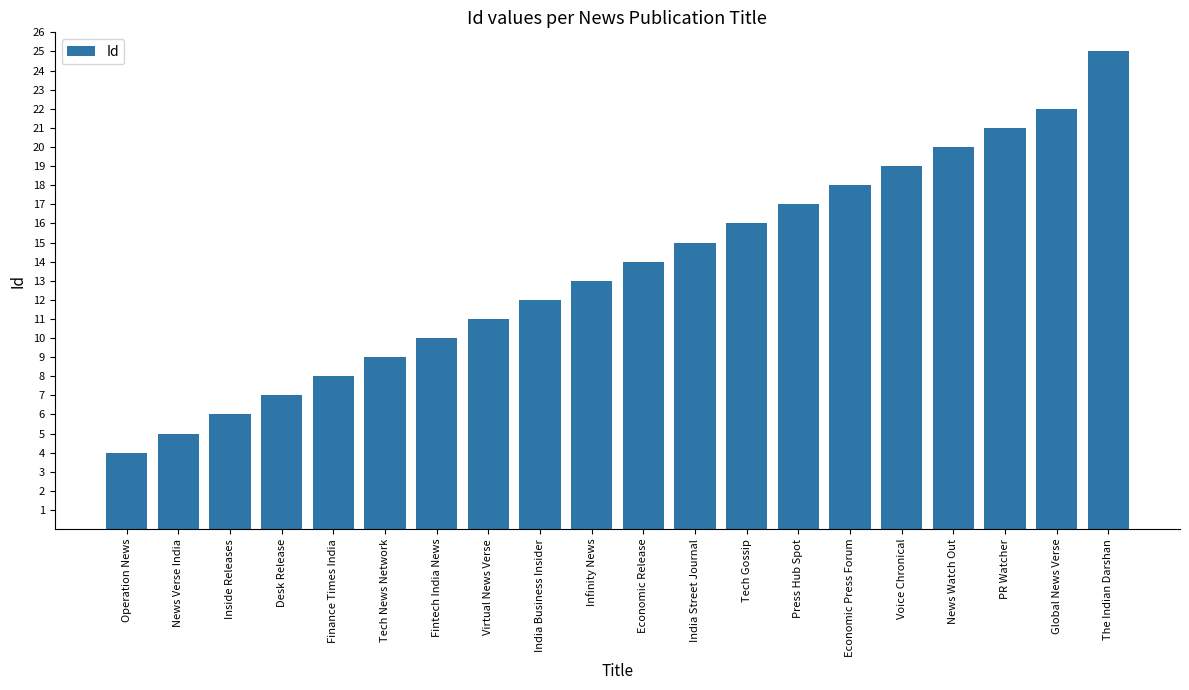

Reading left to right, transcribe all the data shown in this chart.

4	5	6	7	8	9	10	11	12	13	14	15	16	17	18	19	20	21	22	25